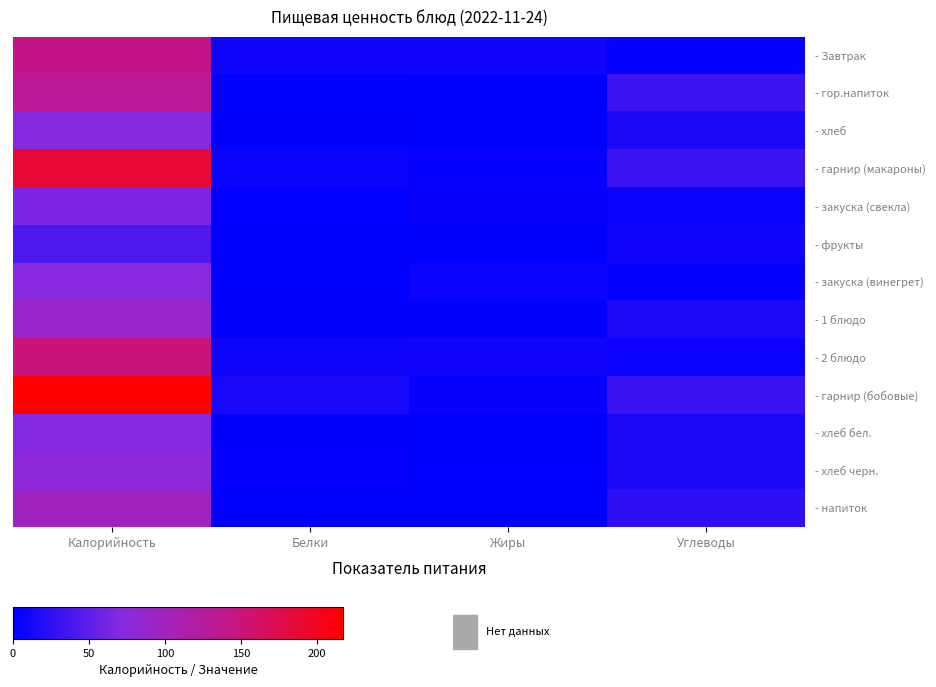

Reading left to right, list all the values displayed in this chart.

- Завтрак: Калорийность=142.2	Белки=9.2	Жиры=10.1	Углеводы=3.5
- гор.напиток: Калорийность=130.1	Белки=0.0	Жиры=0.0	Углеводы=32.5
- хлеб: Калорийность=70.3	Белки=2.3	Жиры=0.2	Углеводы=14.8
- гарнир (макароны): Калорийность=187.9	Белки=5.4	Жиры=4.1	Углеводы=32.3
- закуска (свекла): Калорийность=66.1	Белки=1.1	Жиры=4.6	Углеводы=6.3
- фрукты: Калорийность=42.0	Белки=0.0	Жиры=0.0	Углеводы=9.3
- закуска (винегрет): Калорийность=73.5	Белки=0.7	Жиры=6.1	Углеводы=3.9
- 1 блюдо: Калорийность=90.6	Белки=2.2	Жиры=2.4	Углеводы=15.8
- 2 блюдо: Калорийность=148.8	Белки=9.1	Жиры=9.6	Углеводы=6.5
- гарнир (бобовые): Калорийность=217.2	Белки=13.5	Жиры=4.4	Углеводы=31.4
- хлеб бел.: Калорийность=70.3	Белки=2.3	Жиры=0.2	Углеводы=14.8
- хлеб черн.: Калорийность=77.7	Белки=2.5	Жиры=1.0	Углеводы=14.6
- напиток: Калорийность=97.9	Белки=0.1	Жиры=0.0	Углеводы=24.3